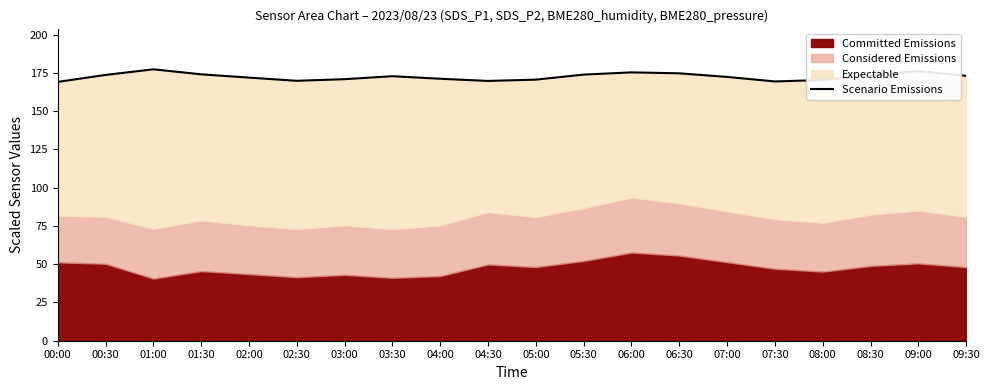

What position from the left is 01:00?

3